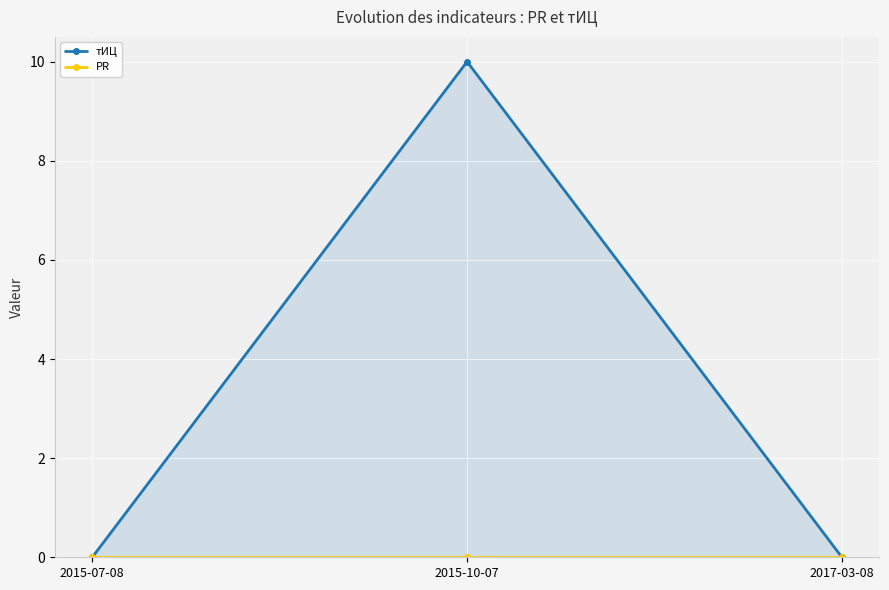

How many lines are shown in the chart?

2